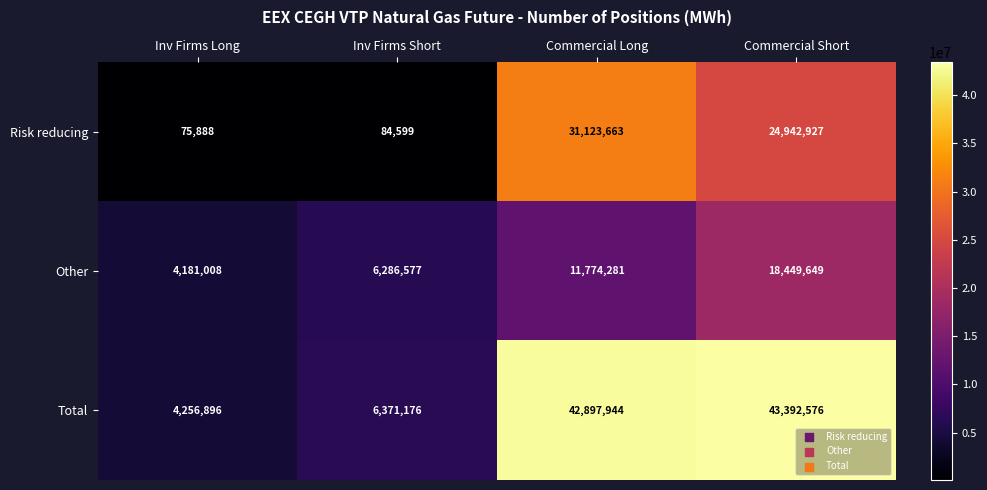

Rank the series by their average value, from highest to lowest.

Total, Risk reducing, Other